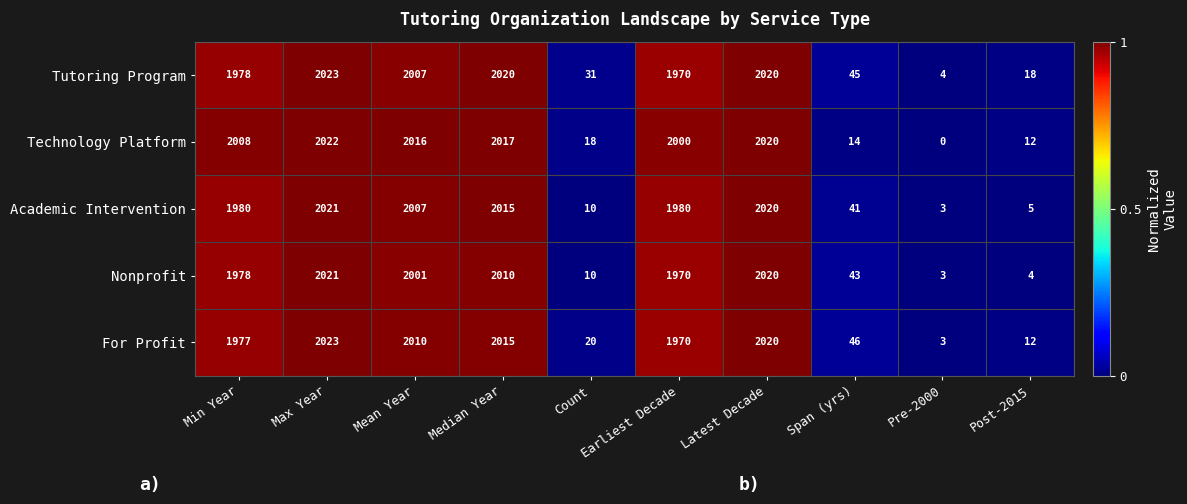

The Academic Intervention series shows 58 at Span (yrs). True or false?

False